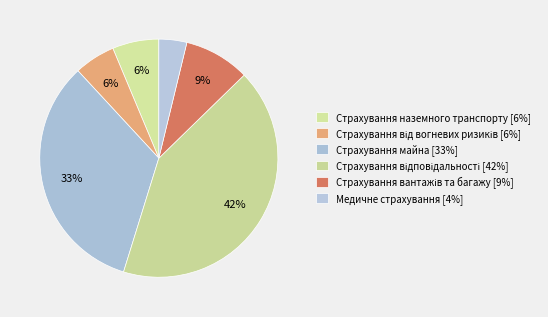

How many slices are in this pie chart?

6